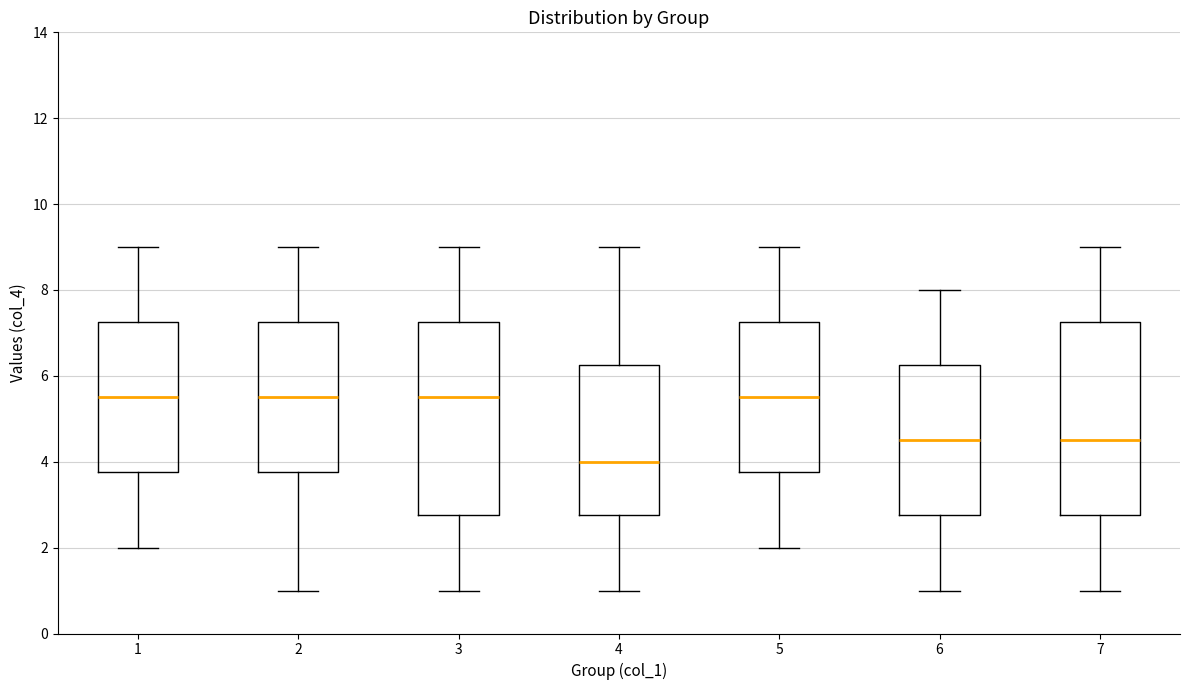

Which box's median line is the lowest?

4